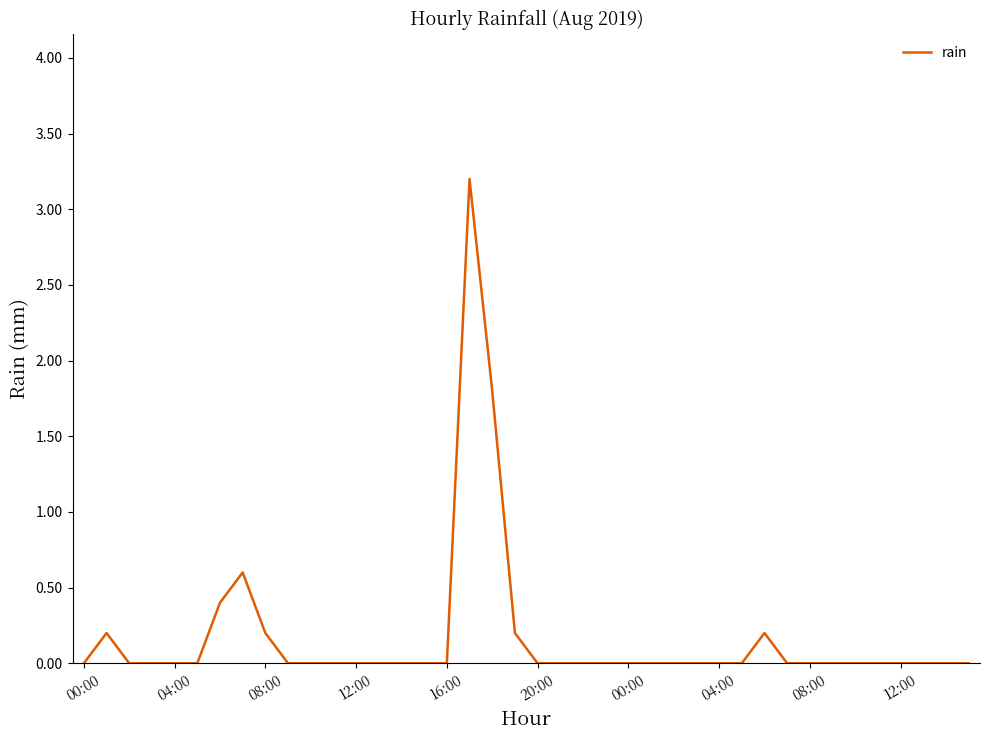

What is the difference between the maximum and second lowest values?

3.2